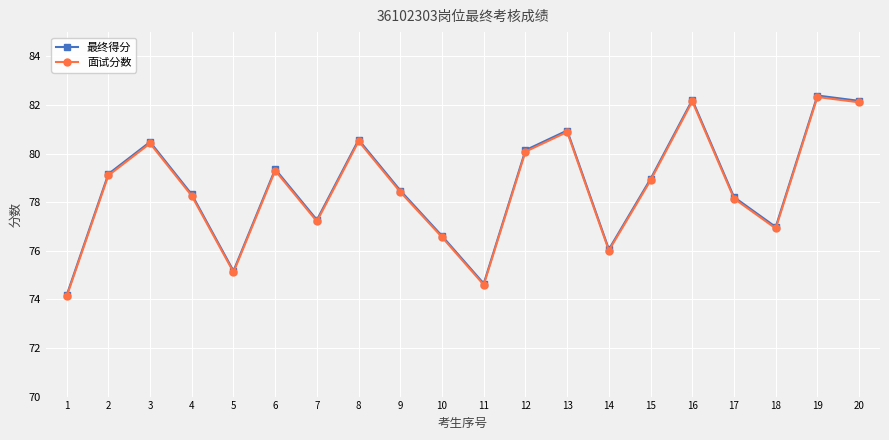

What is the value of the 面试分数 point at the 20th from the left?

82.1